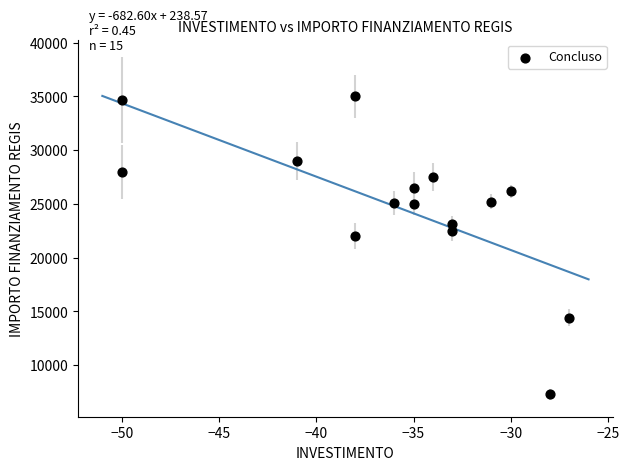

What is the range of Y values (max minus min)?

27699